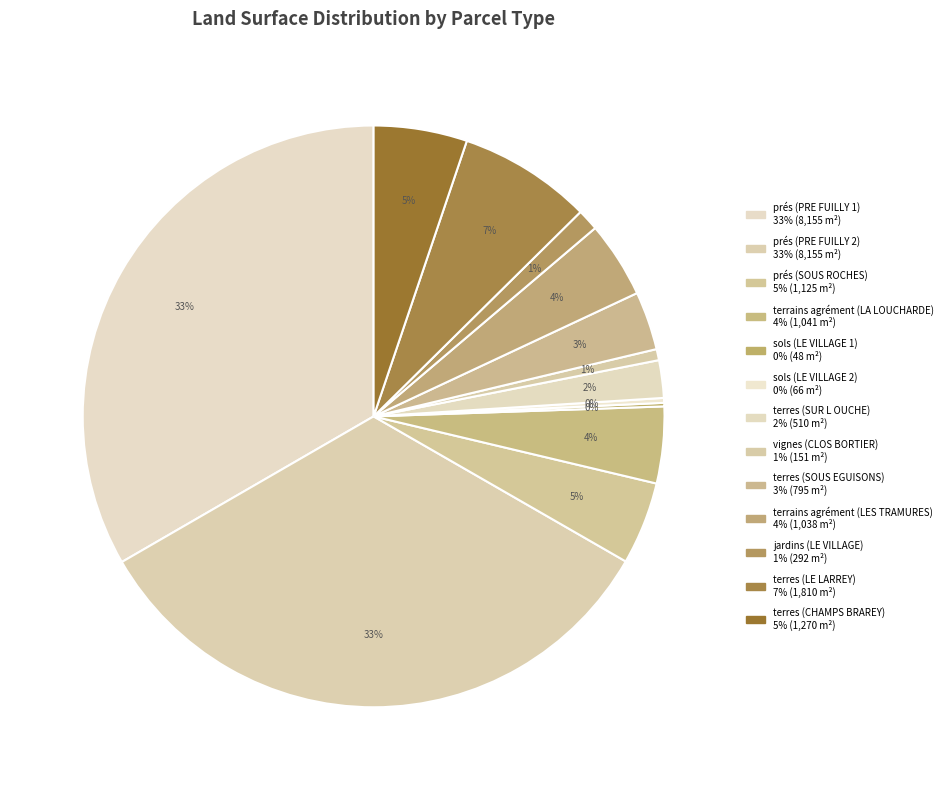

Which has a higher value, prés (PRE FUILLY 2) or prés (PRE FUILLY 1)?

prés (PRE FUILLY 2)